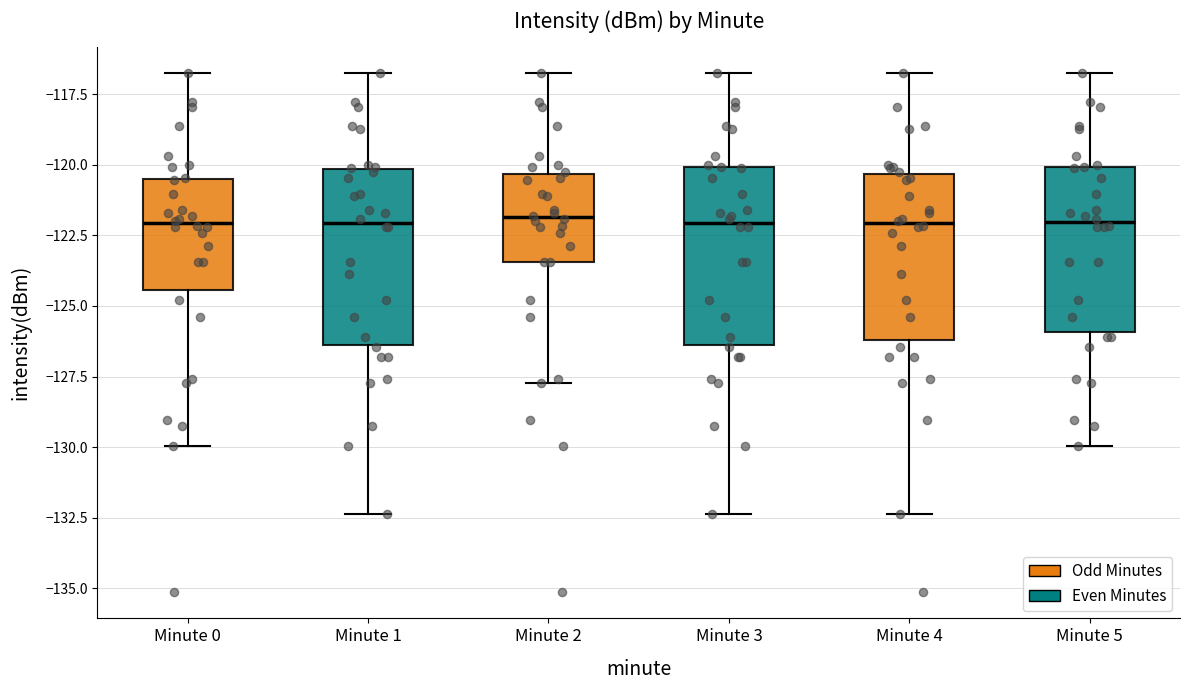

Reading left to right, transcribe this box plot: for each box, give where its median line is, the range the box spans, and where its two whiskers end, as read against the y-axis. The values are not printed on the chart, so give them approximately, as read against the axis.

Minute 0: median -122.0, box -124.5 to -120.5, whiskers -130.0 to -116.5
Minute 1: median -122.0, box -126.5 to -120.0, whiskers -132.5 to -116.5
Minute 2: median -122.0, box -123.5 to -120.5, whiskers -127.5 to -116.5
Minute 3: median -122.0, box -126.5 to -120.0, whiskers -132.5 to -116.5
Minute 4: median -122.0, box -126.0 to -120.5, whiskers -132.5 to -116.5
Minute 5: median -122.0, box -126.0 to -120.0, whiskers -130.0 to -116.5